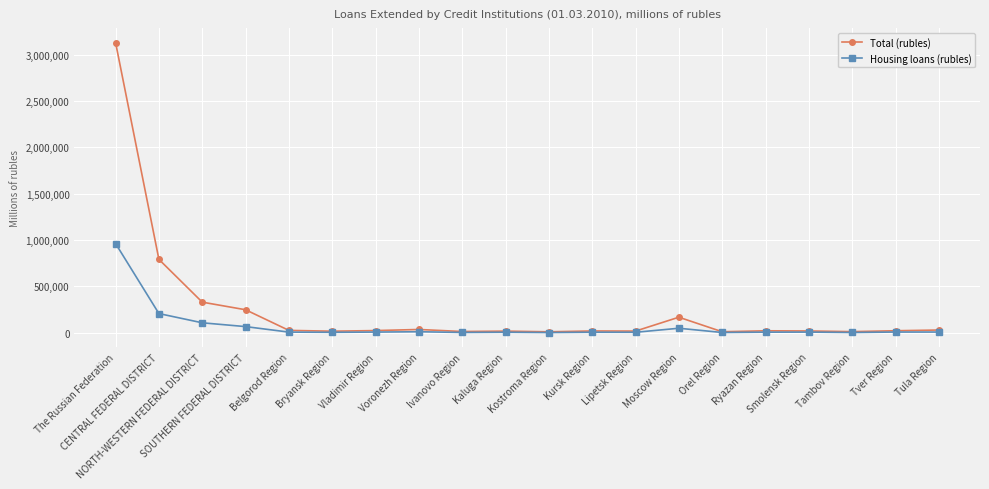

Where is Total (rubles) nearest to the value 1570480?

CENTRAL FEDERAL DISTRICT